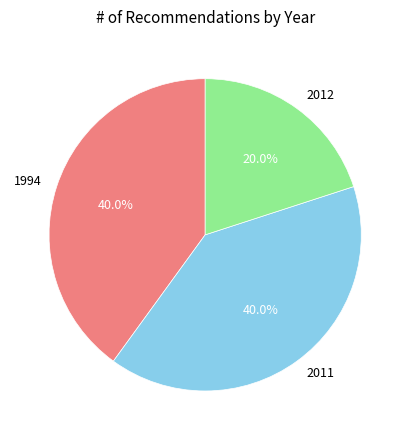

Approximately how many times larger is the value at 2012 compared to 1994?

0.5